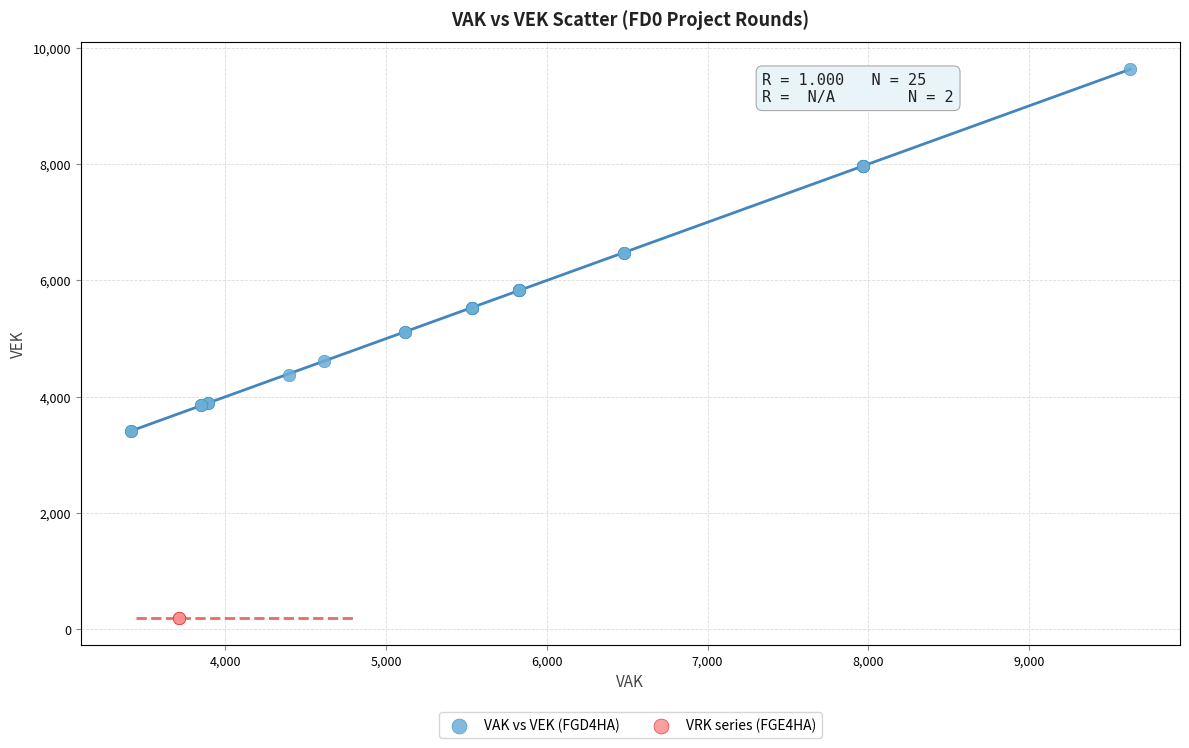

What are all the series names shown in the legend?

VAK vs VEK (FGD4HA), VRK series (FGE4HA)